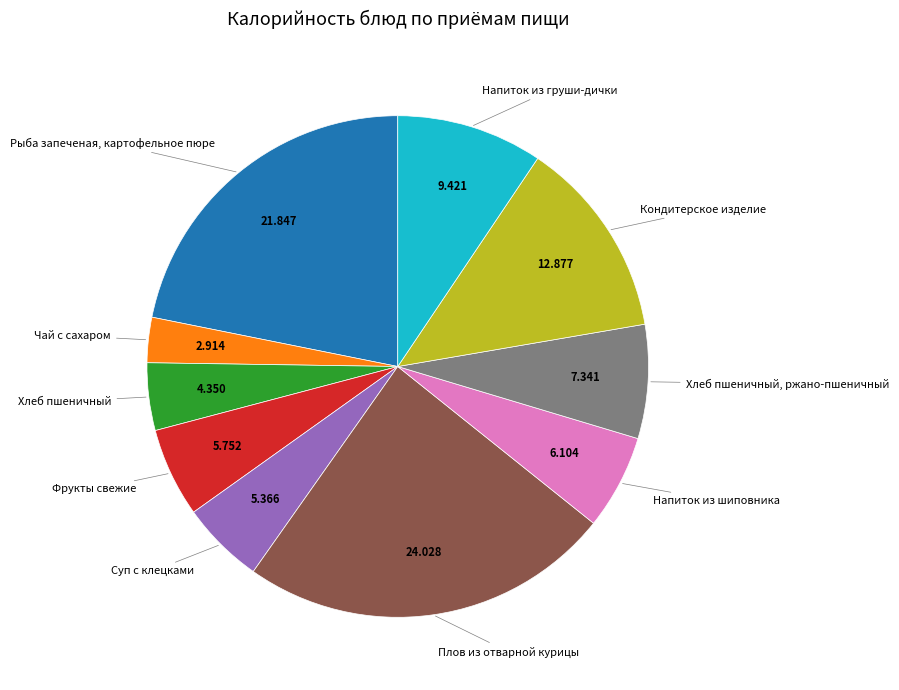

Does any single category account for the majority?

No